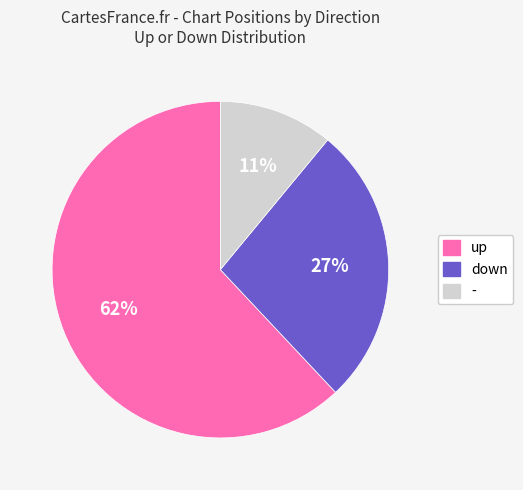

To the nearest percent, what is the average slice percentage?

33%